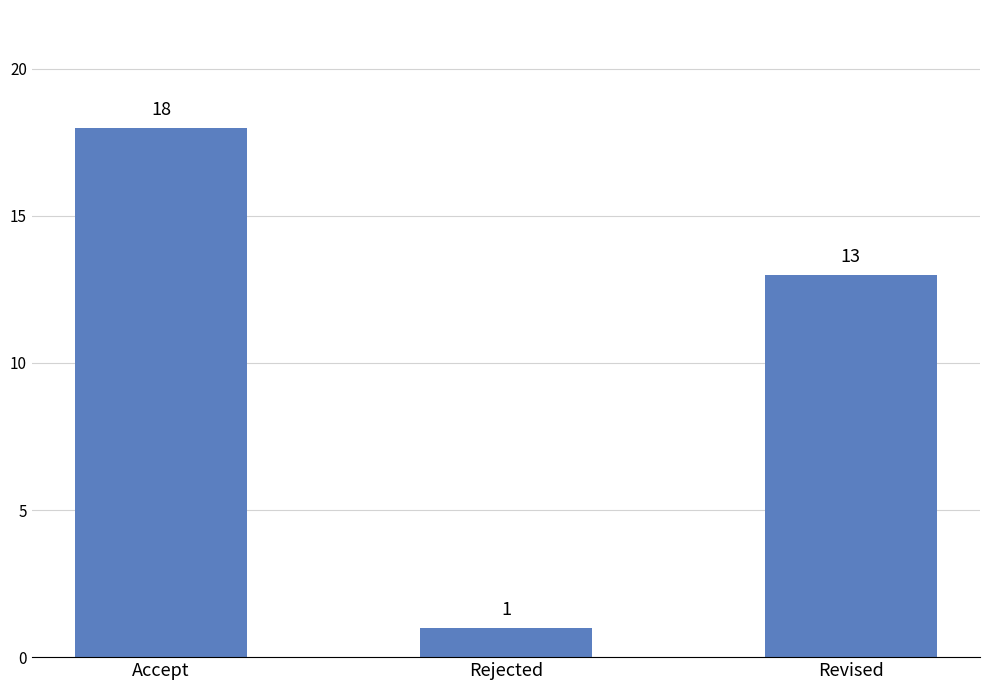

What is the difference between the maximum and second lowest values?

5